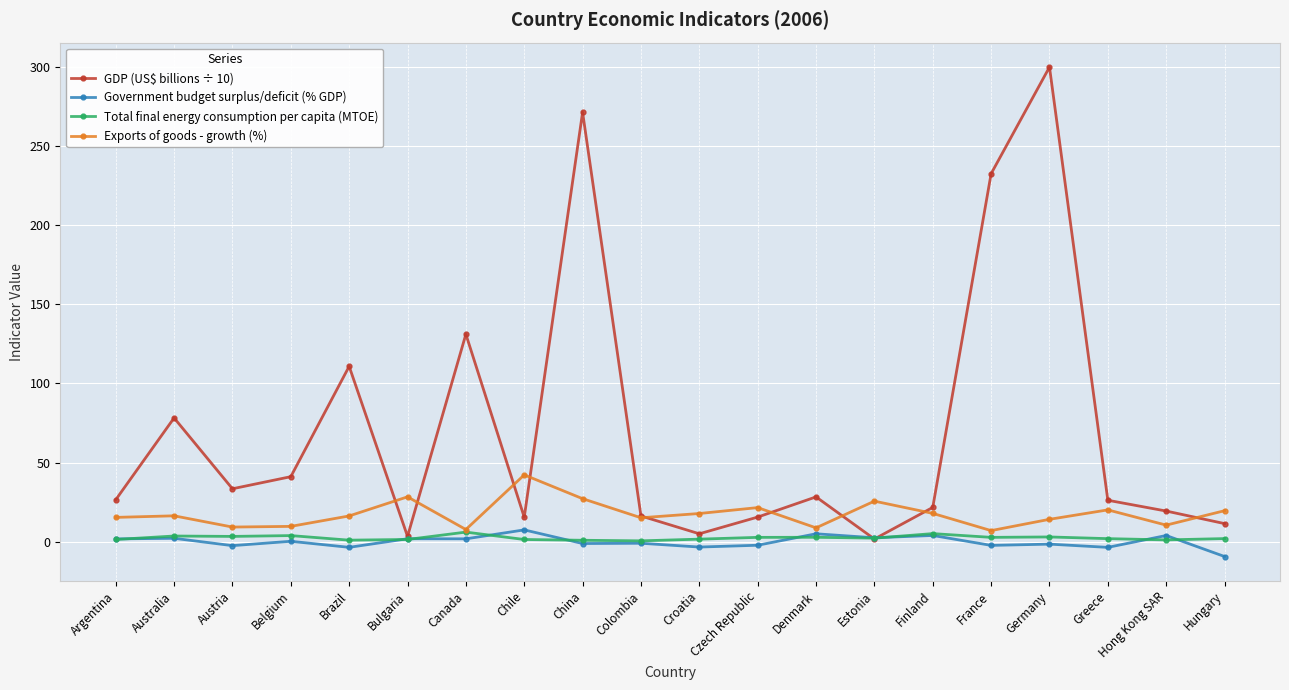

The GDP (US$ billions ÷ 10) series shows 271.3 at China. True or false?

True